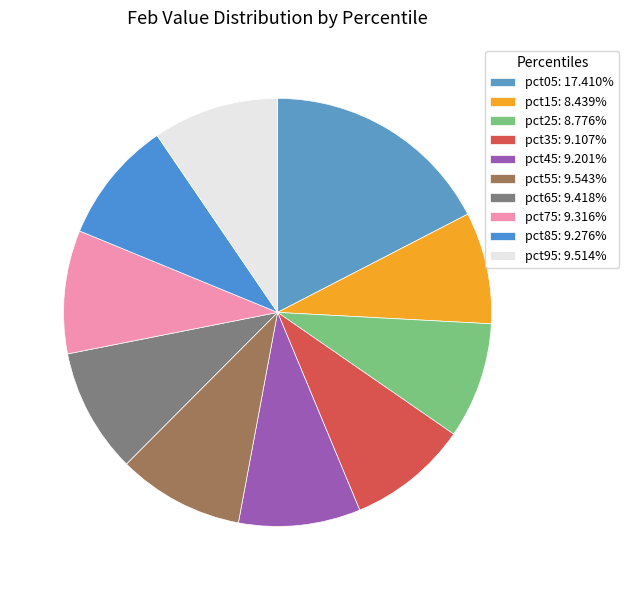

To the nearest percent, what is the combined percentage of pct45 and pct95?

19%